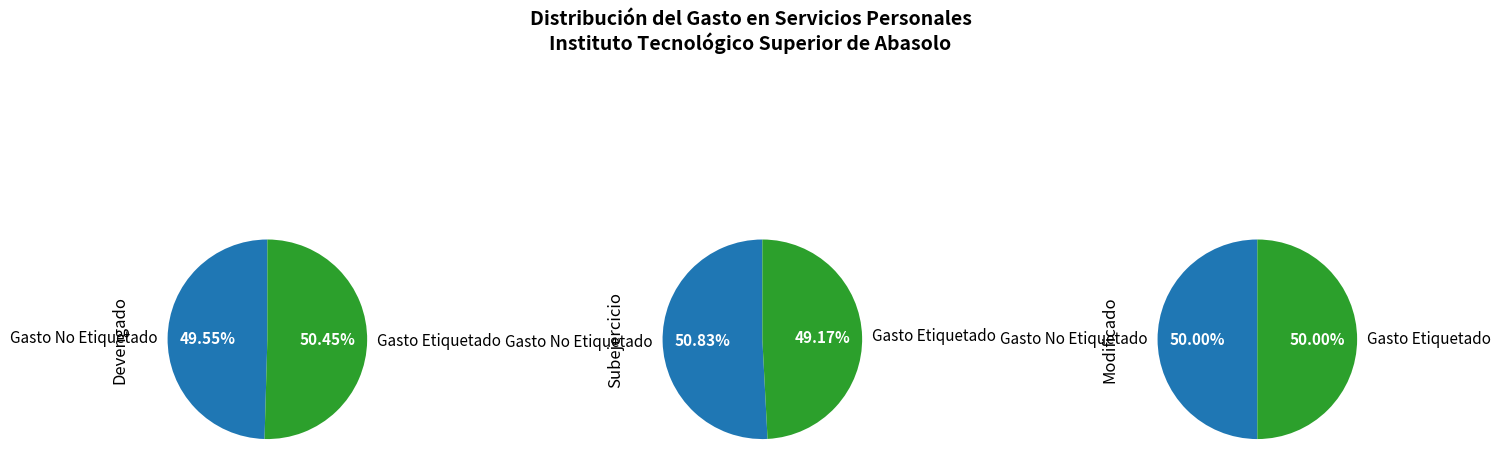

Does II. Gasto Etiquetado represent more than half of the total?

No